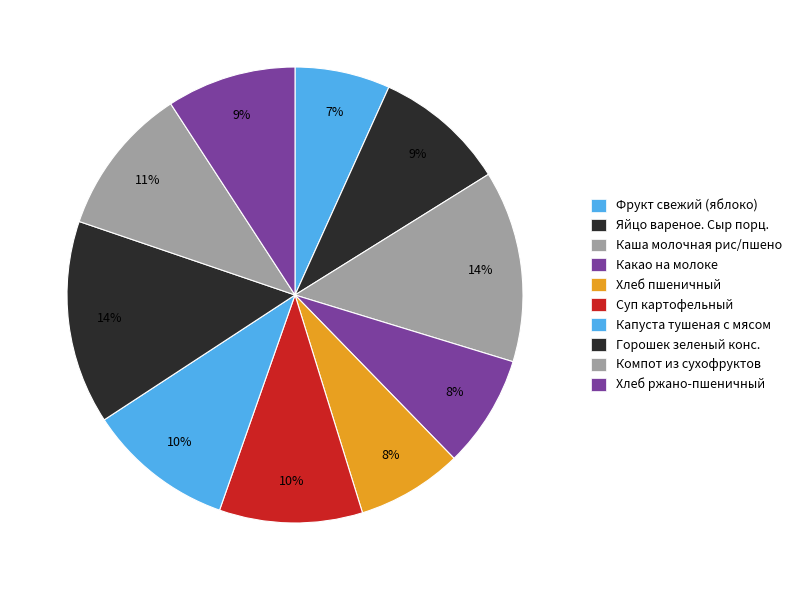

Does any single category account for the majority?

No